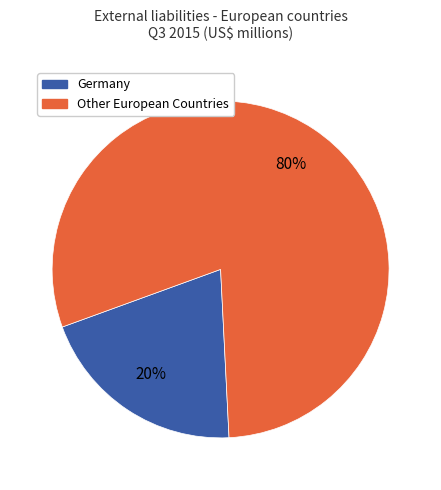

Is it true that Other European Countries is 66% of the pie?

False